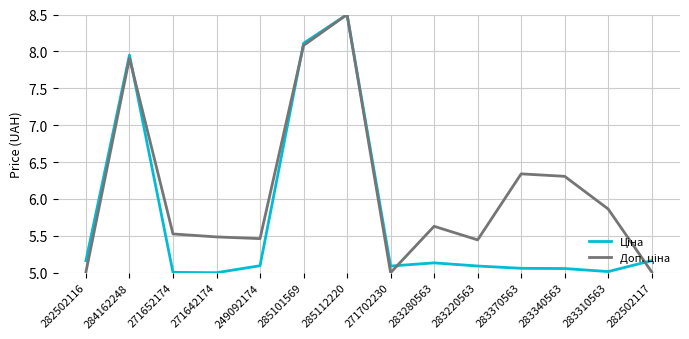

What is the difference between the highest and lowest values at 283220563?

0.4